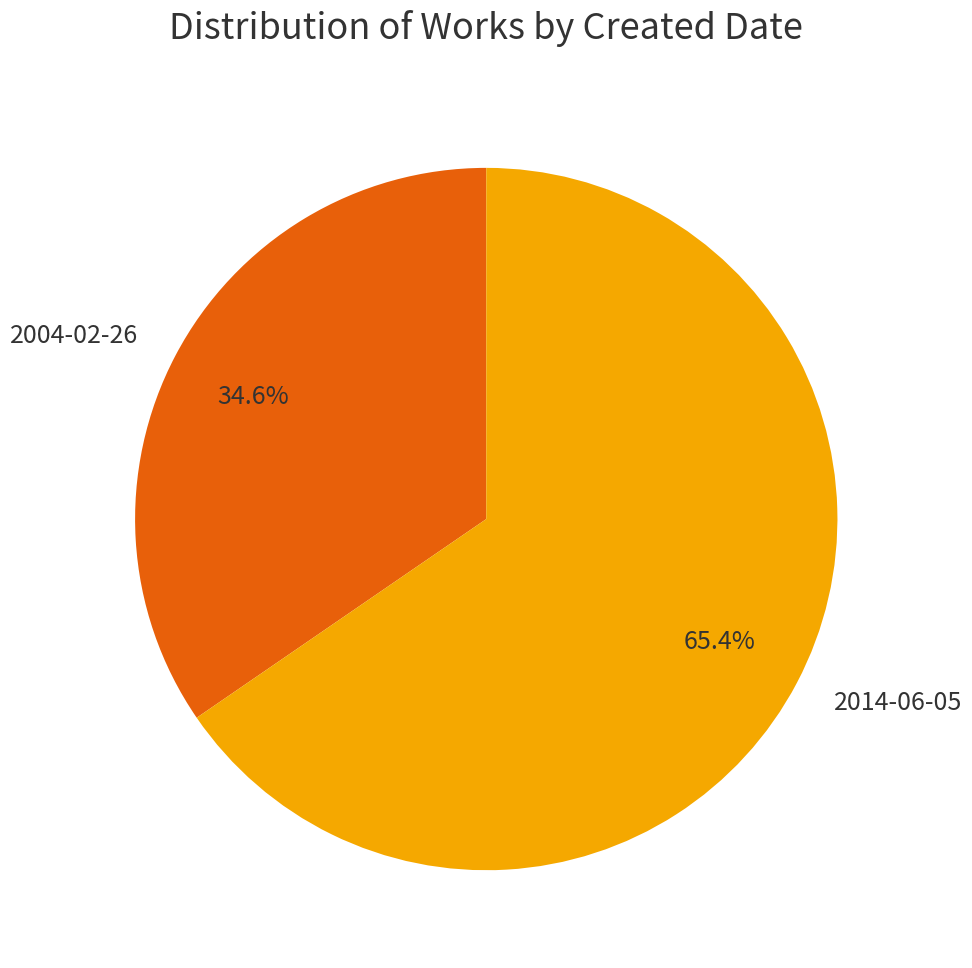

What is the largest slice in the pie chart?

2014-06-05